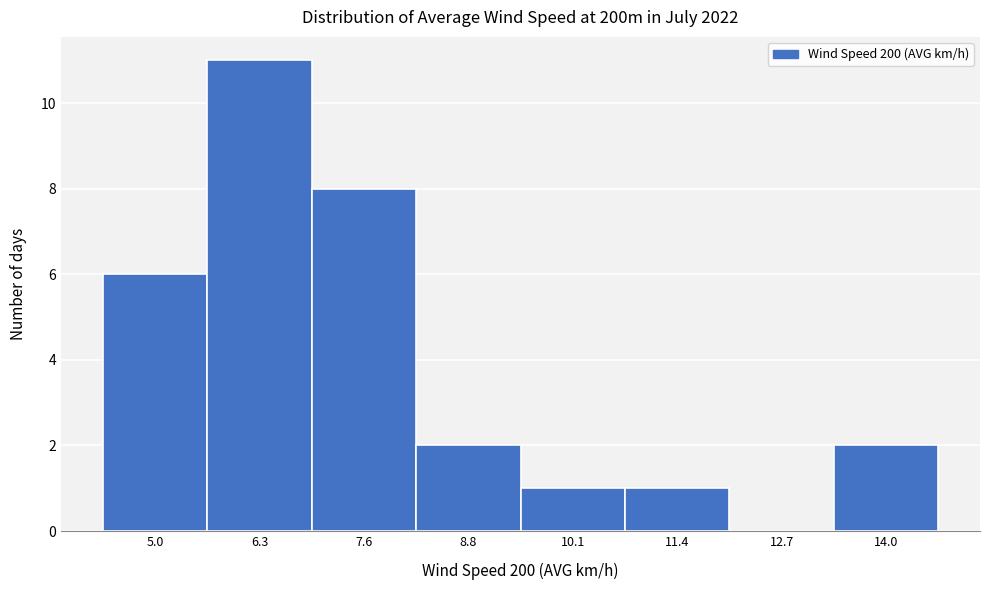

Reading left to right, extract all data points from this chart.

5.0=6	6.3=11	7.6=8	8.8=2	10.1=1	11.4=1	12.7=0	14.0=2